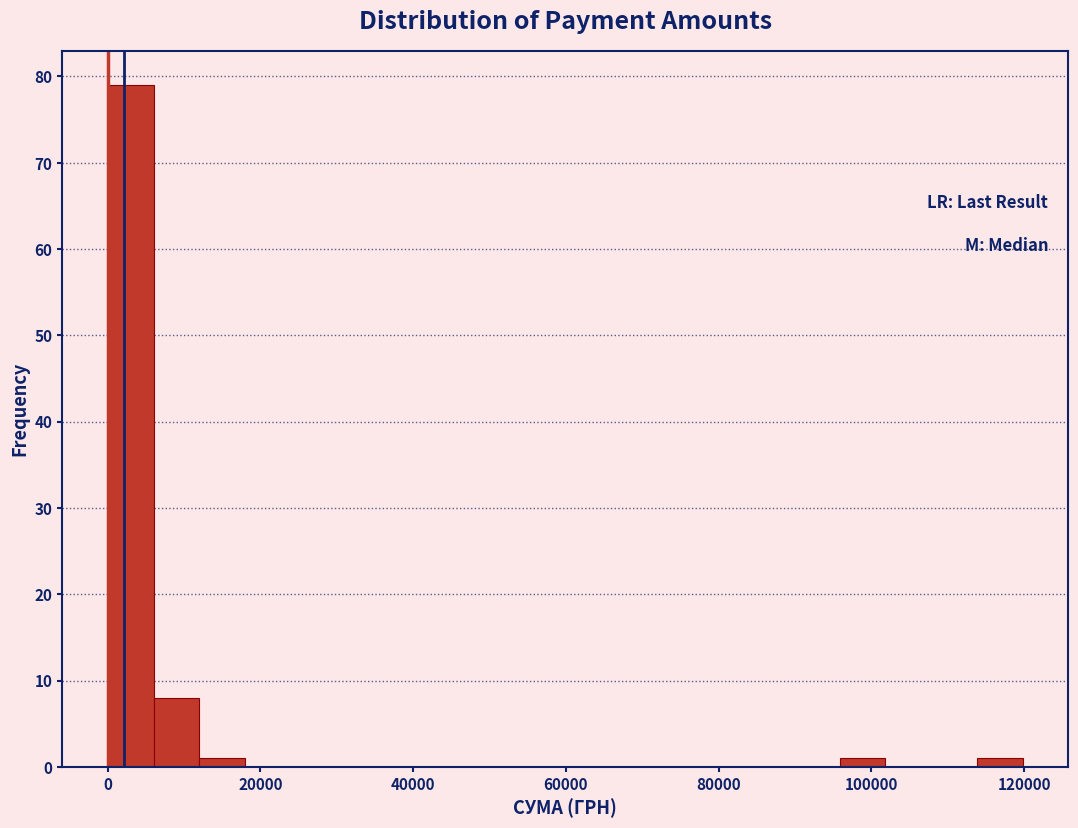

Read against the x-axis, roughly where is the centre of the tallest bar?

4000